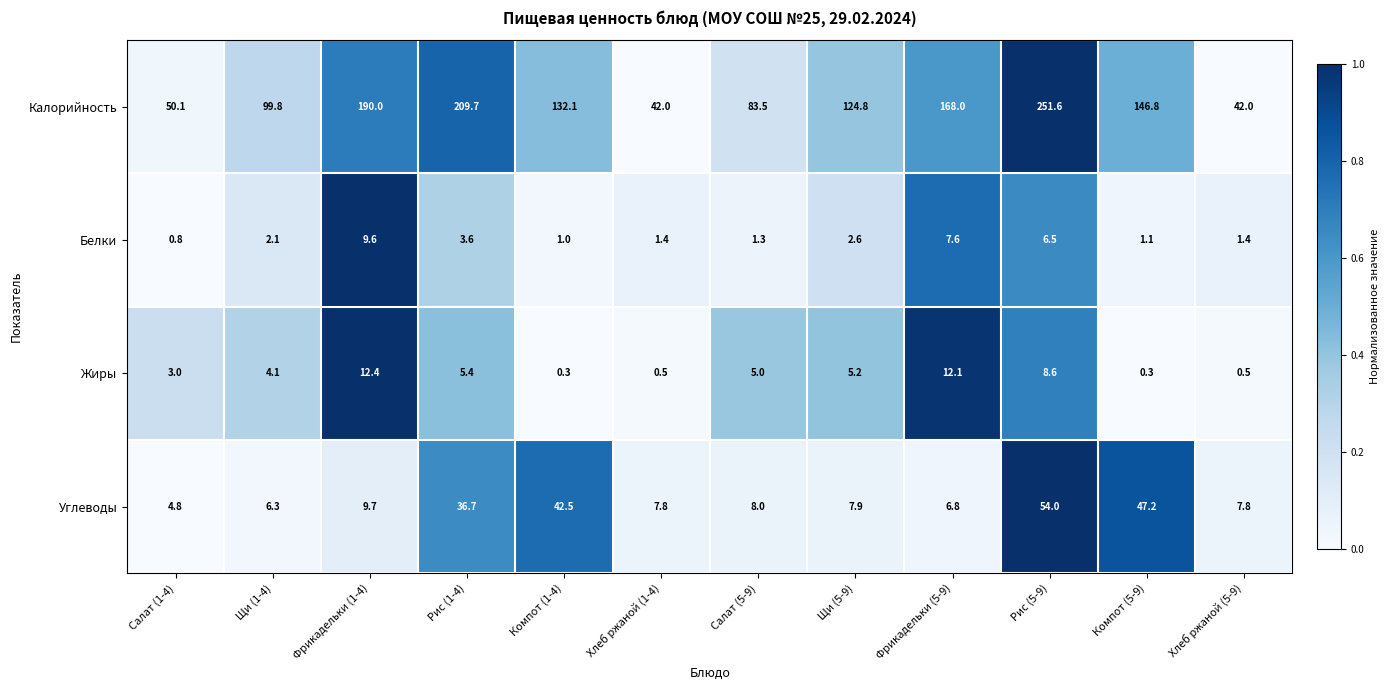

At which label does Жиры first exceed 5?

Фрикадельки (1-4)